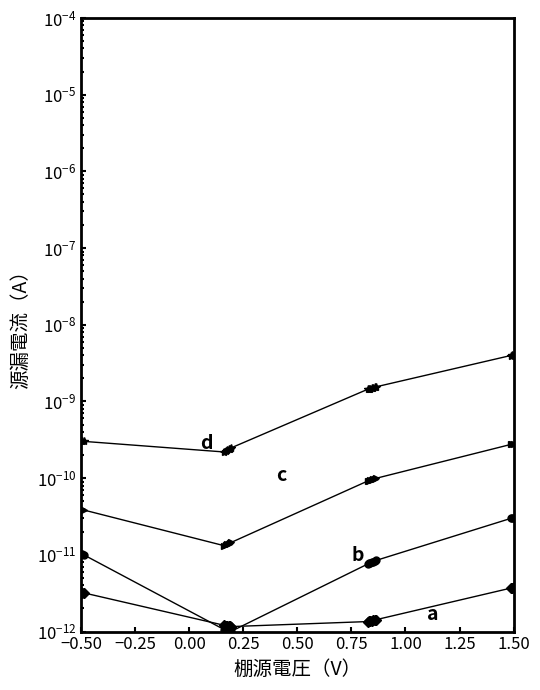

At how many categories does at least one series exceed 0?

19